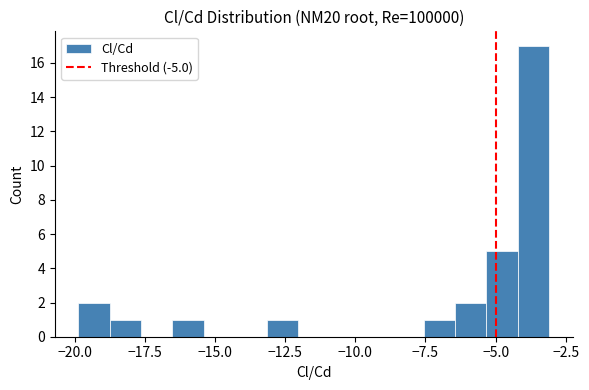

Around what value on the x-axis is the tallest bar? Give the approximate position of its centre, as read against the axis.

-3.5